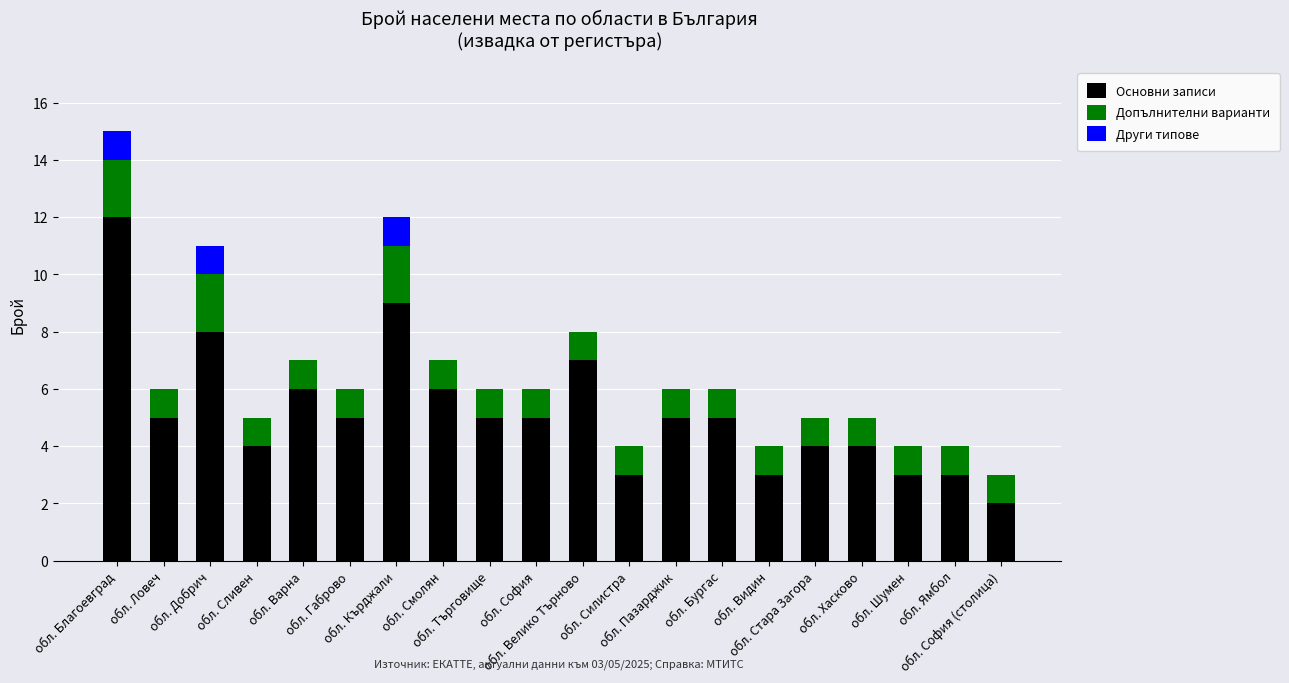

What is the maximum value for Основни записи?

12